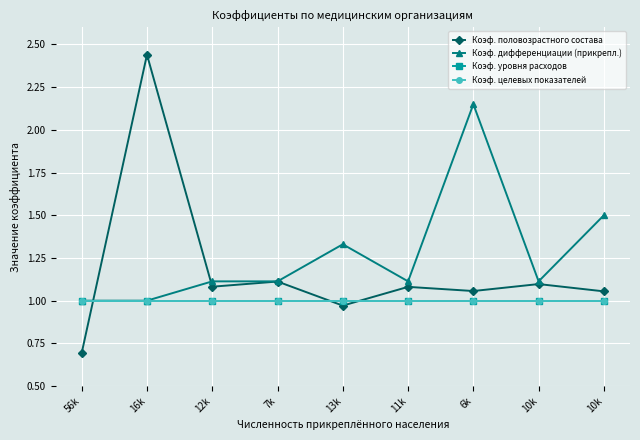

Reading left to right, what are all the values shown in this chart?

Коэф. половозрастного состава: 56k=0.7	16k=2.4	12k=1.1	7k=1.1	13k=1.0	11k=1.1	6k=1.1	10k=1.1	10k=1.1
Коэф. дифференциации (прикрепл.): 56k=1.0	16k=1.0	12k=1.1	7k=1.1	13k=1.3	11k=1.1	6k=2.1	10k=1.1	10k=1.5
Коэф. уровня расходов: 56k=1.0	16k=1.0	12k=1.0	7k=1.0	13k=1.0	11k=1.0	6k=1.0	10k=1.0	10k=1.0
Коэф. целевых показателей: 56k=1.0	16k=1.0	12k=1.0	7k=1.0	13k=1.0	11k=1.0	6k=1.0	10k=1.0	10k=1.0